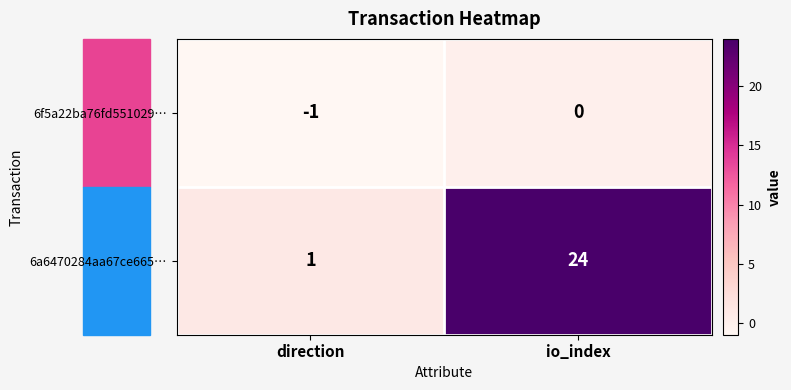

True or false: 6f5a22ba76fd551029… has a value of 0 at io_index.

True